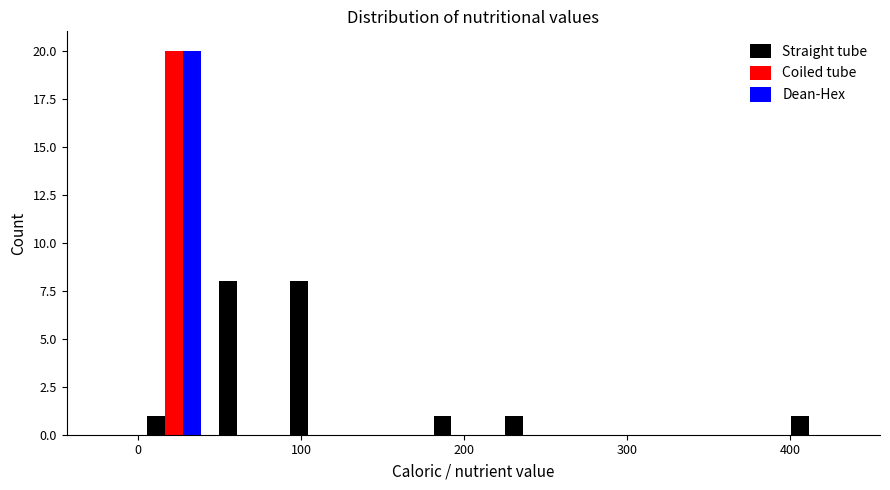

Reading left to right, transcribe this chart: for each range on the x-axis, give the height of each series' bar. Neither the bar edges nor the heights are printed on the chart, so give them approximately, as read against the axes.

0 to 40: Straight tube=1	Coiled tube=20	Dean-Hex=20
40 to 90: Straight tube=8	Coiled tube=0	Dean-Hex=0
90 to 130: Straight tube=8	Coiled tube=0	Dean-Hex=0
130 to 180: Straight tube=0	Coiled tube=0	Dean-Hex=0
180 to 220: Straight tube=1	Coiled tube=0	Dean-Hex=0
220 to 260: Straight tube=1	Coiled tube=0	Dean-Hex=0
260 to 310: Straight tube=0	Coiled tube=0	Dean-Hex=0
310 to 350: Straight tube=0	Coiled tube=0	Dean-Hex=0
350 to 400: Straight tube=0	Coiled tube=0	Dean-Hex=0
400 to 440: Straight tube=1	Coiled tube=0	Dean-Hex=0